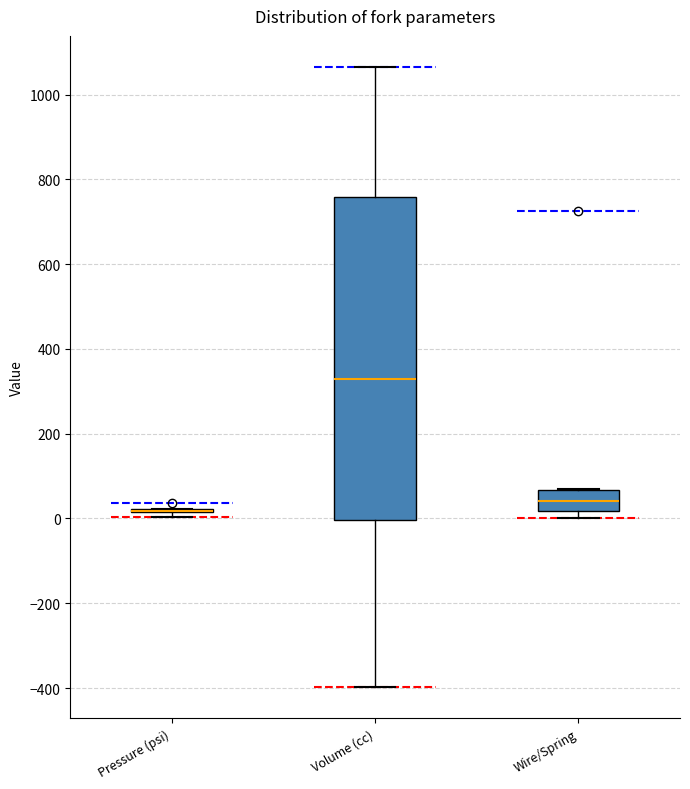

Where does the upper whisker of the box for Volume (cc) end on the y-axis? The values are not printed on the chart, so give them approximately, as read against the axis.

1060